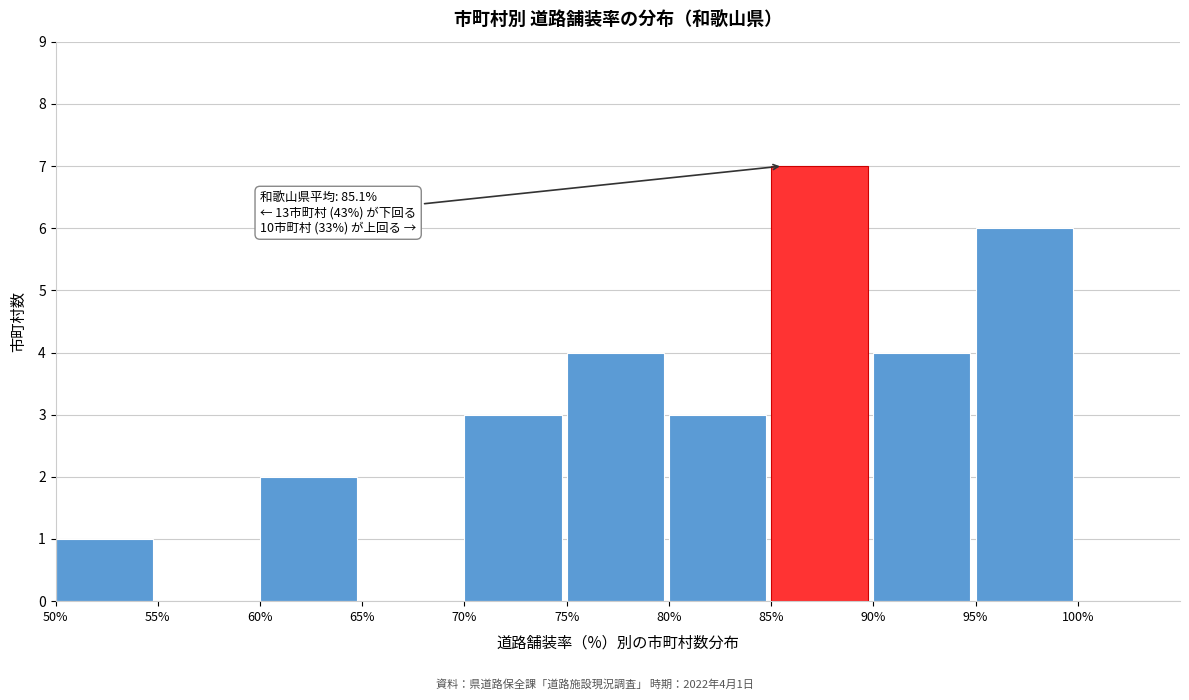

Which range on the x-axis has the tallest bar?

85 to 90